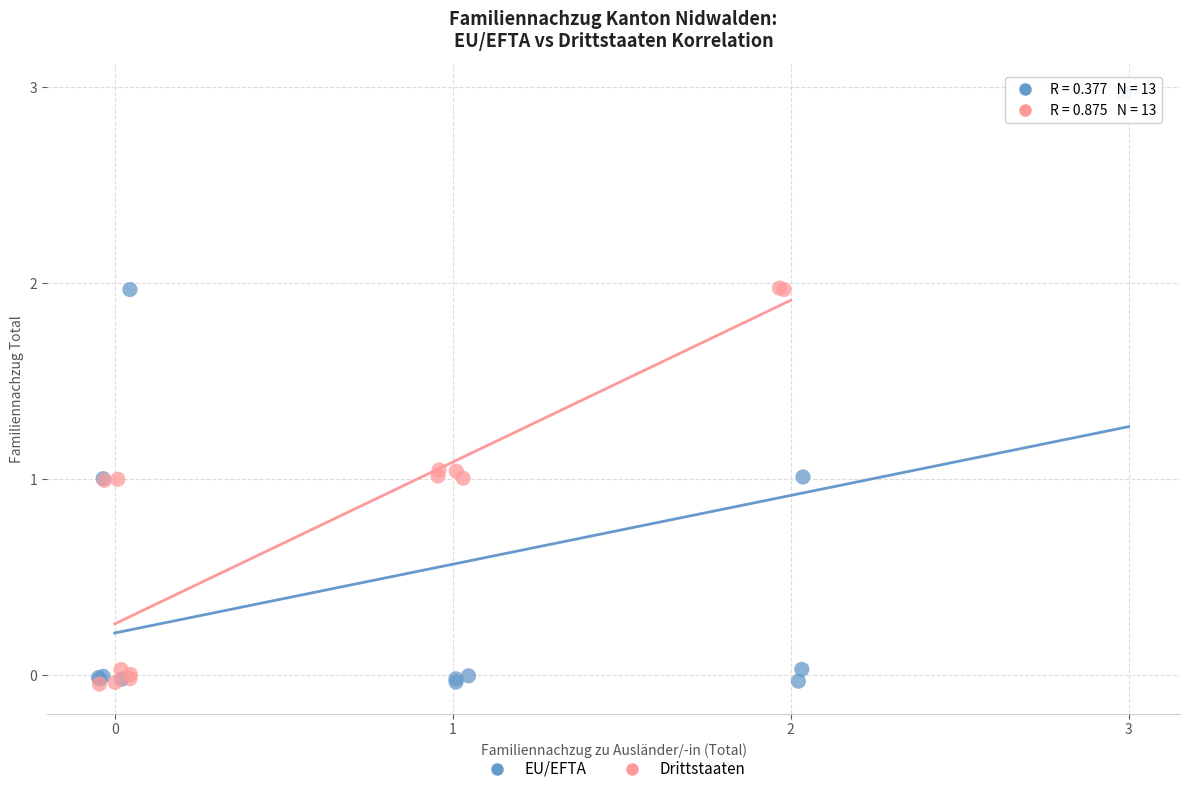

Which series has the largest Y range (max minus min)?

EU/EFTA